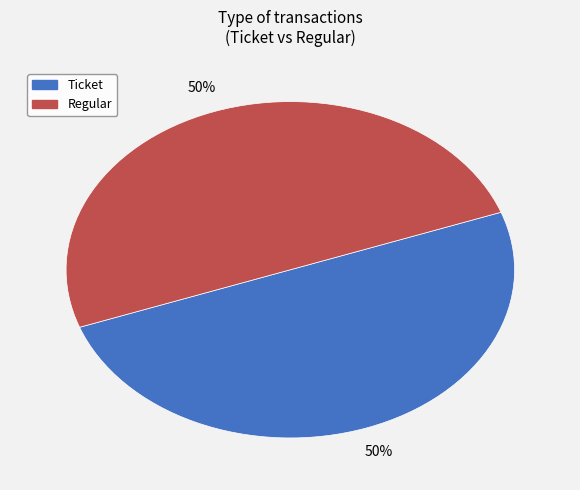

To the nearest percent, what is the average slice percentage?

50%